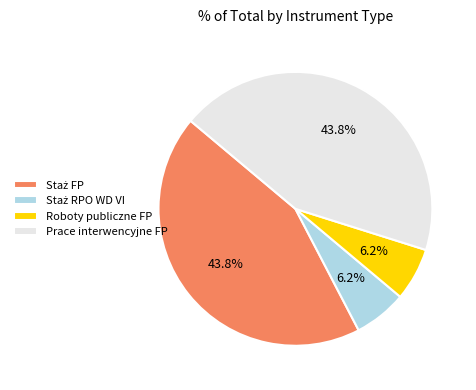

Is there a majority slice in this chart?

No